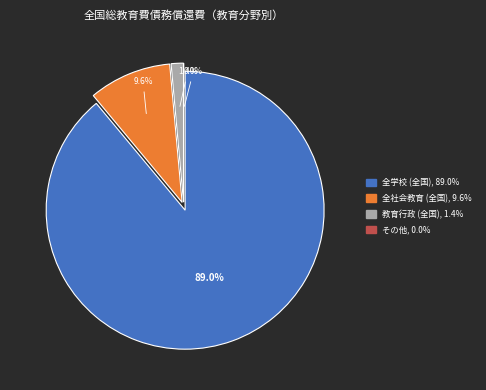

Which slice is the largest?

全学校 (全国)